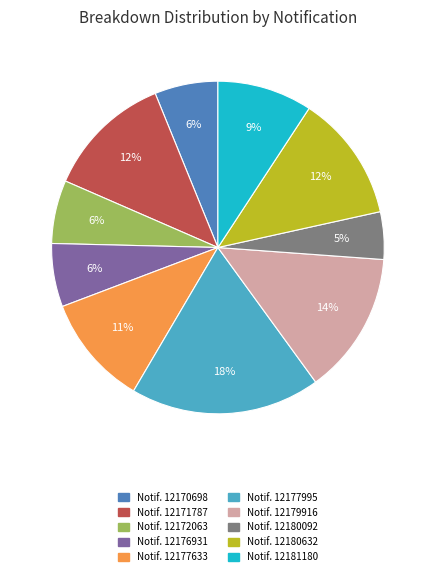

Is there a majority slice in this chart?

No